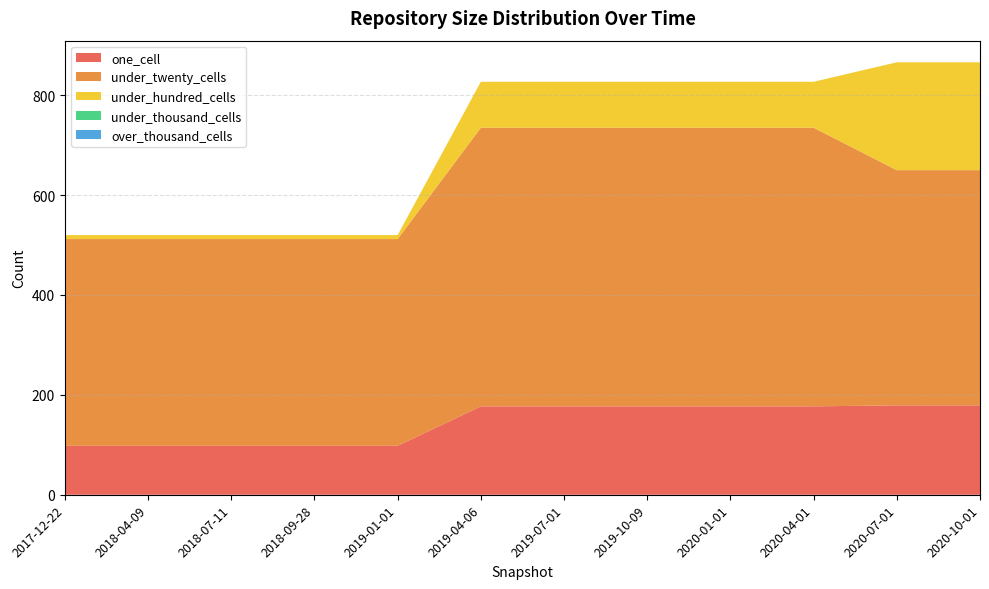

Which has a higher value, 2018-07-11 or 2020-10-01?

2020-10-01